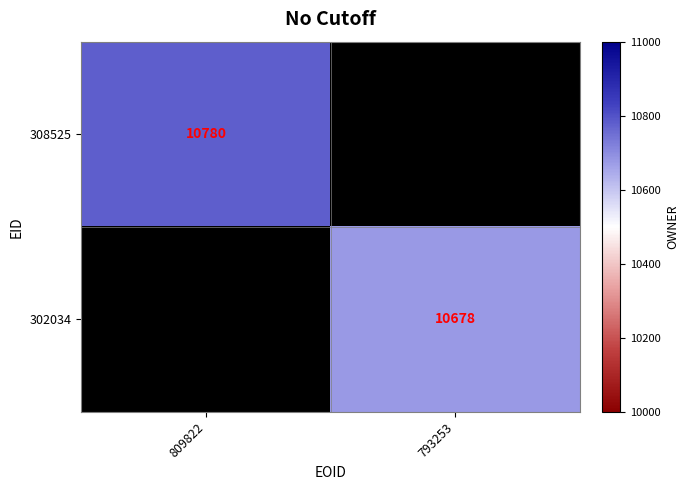

The value of 302034 at 793253 is 10678. True or false?

True